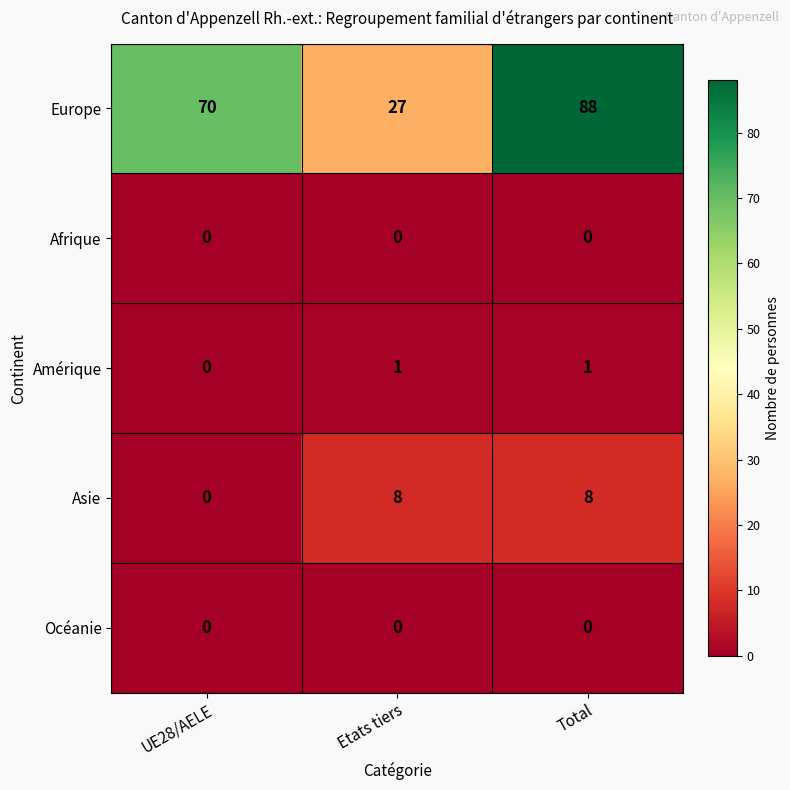

How many categories are shown in the chart?

3